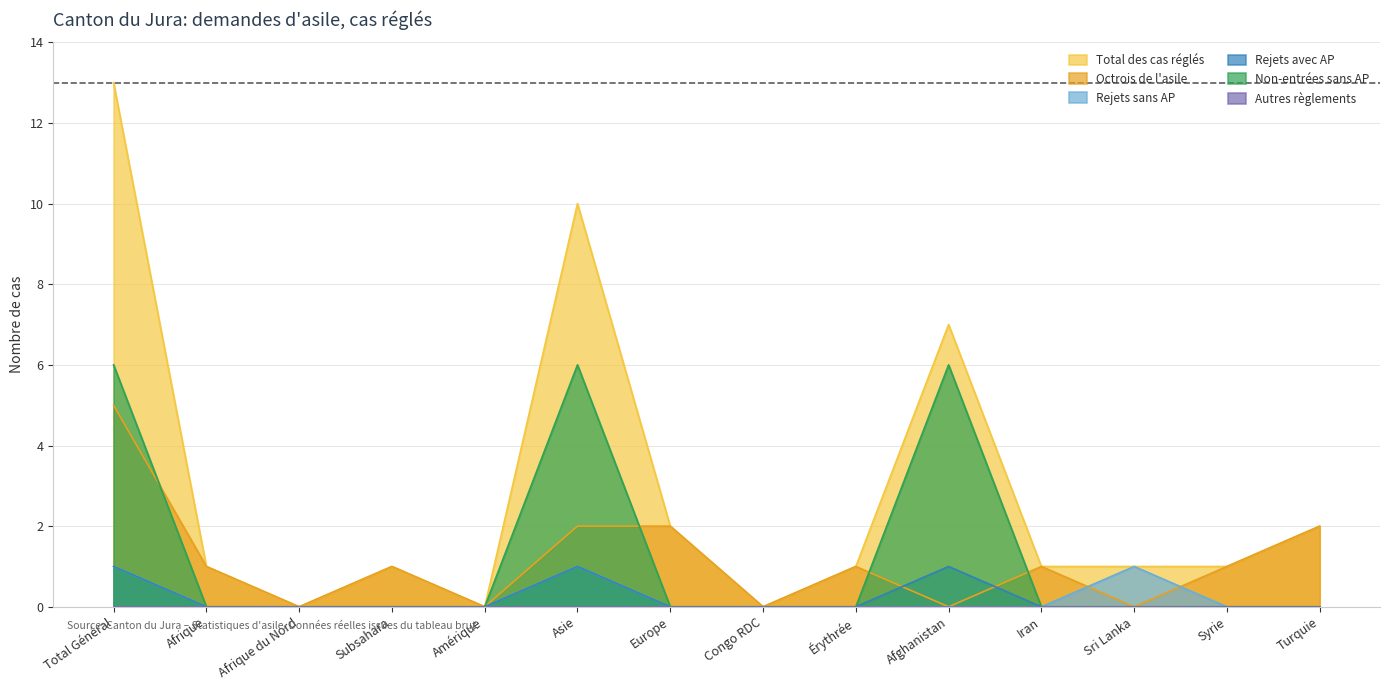

What is the maximum value for Octrois de l'asile?

5